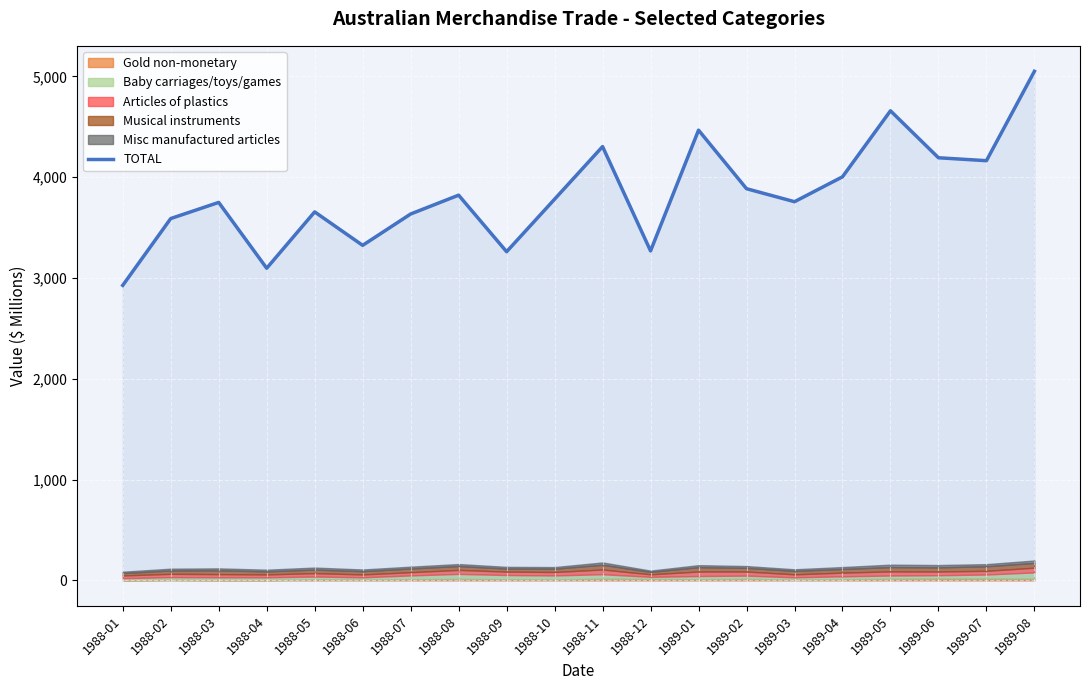

The chart shows a value of 3782 at 1988-10. True or false?

True